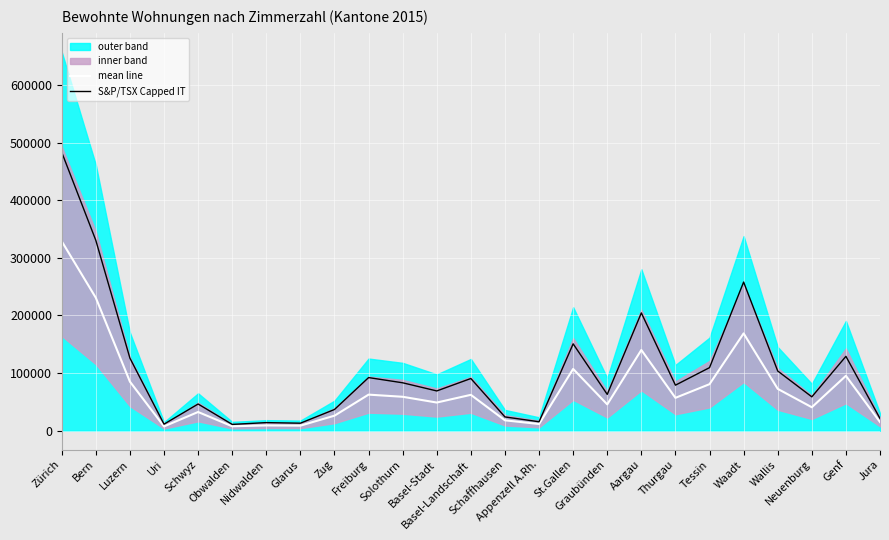

What is the label of the 4th point from the left?

Uri